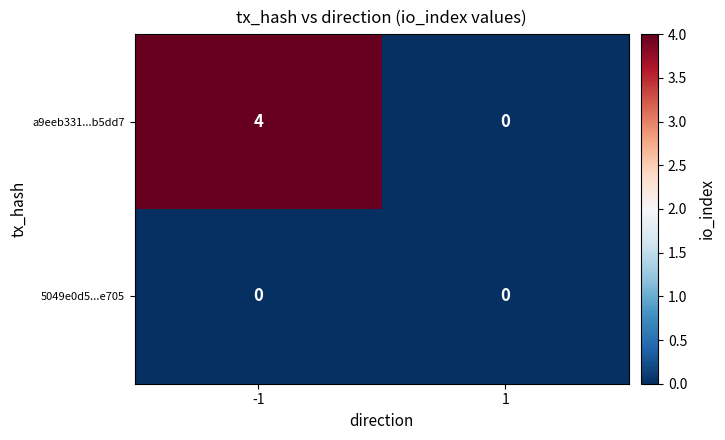

What is the greatest value displayed?

4